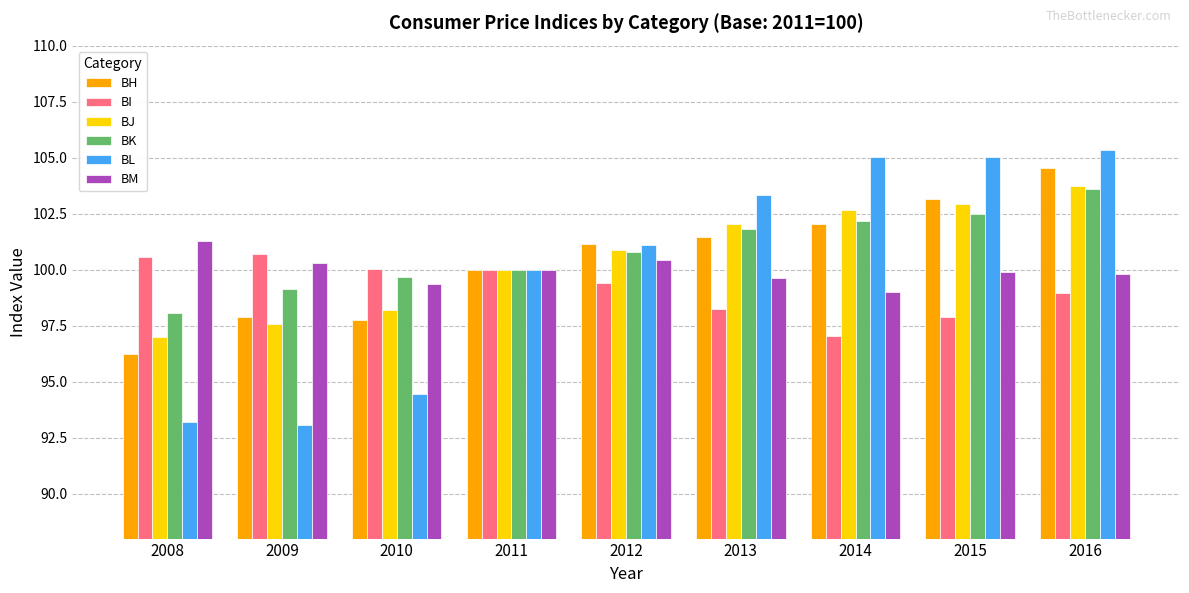

What is the maximum value for BH?

104.6